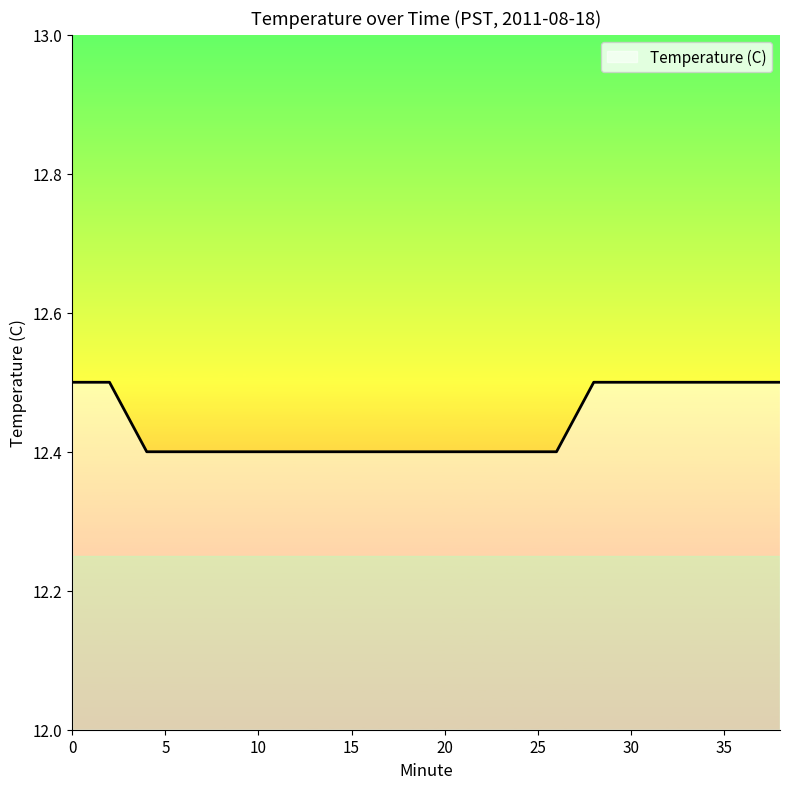

What is the minimum value shown in the chart?

12.4